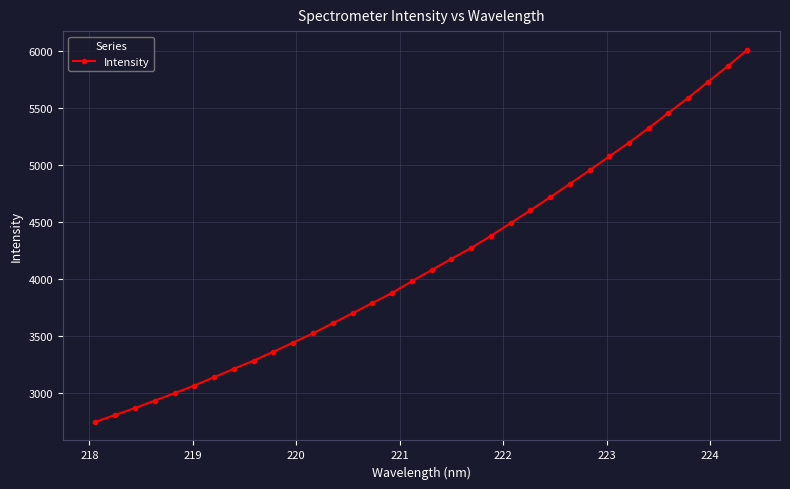

What is the value of the 23rd point from the left?

4601.1